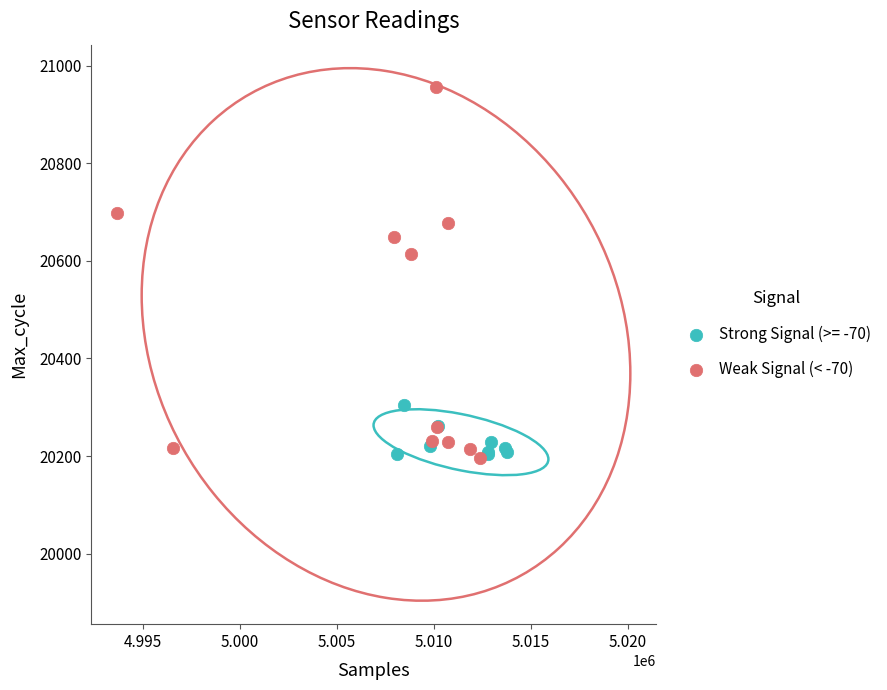

Which series contains the highest Y value?

Weak Signal (< -70)